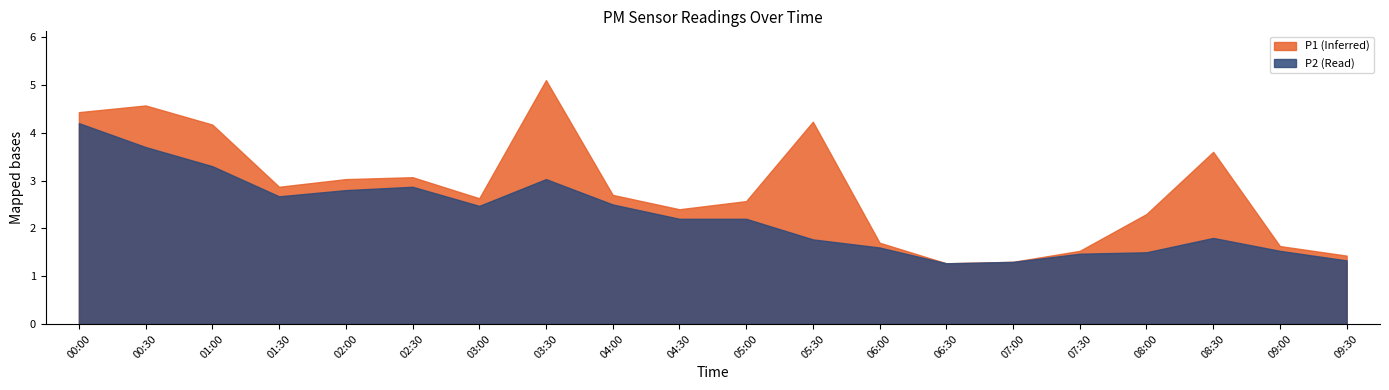

True or false: P2 and P1 intersect in this chart.

False